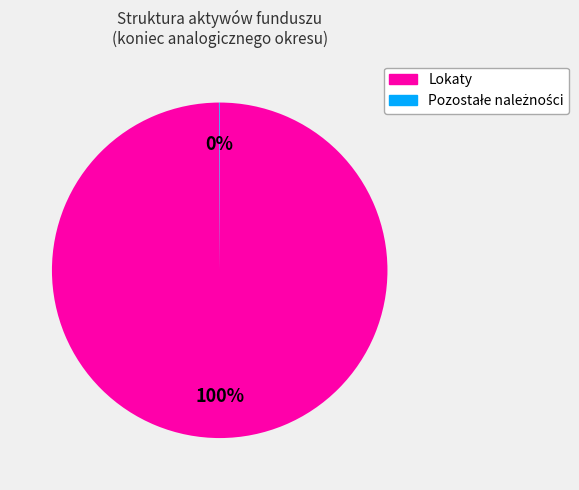

The Lokaty slice represents 86% of the pie. True or false?

False